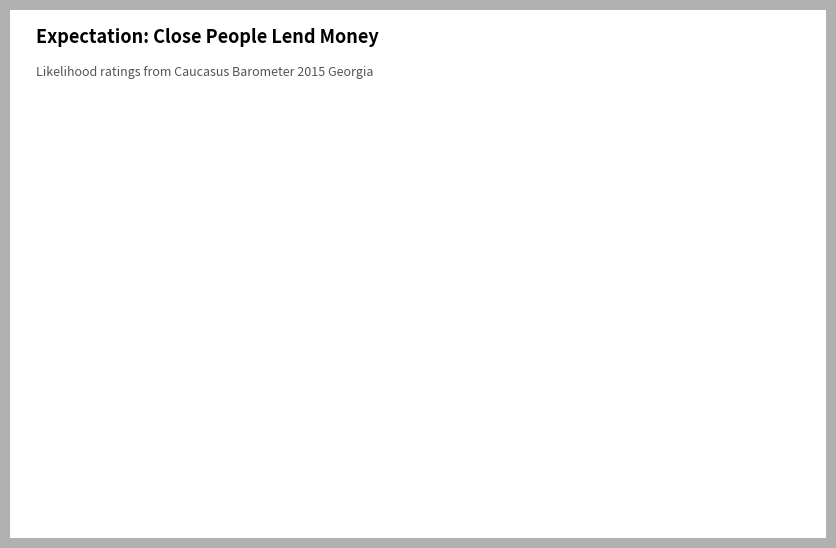

To the nearest percent, what portion does 4 represent?

17%